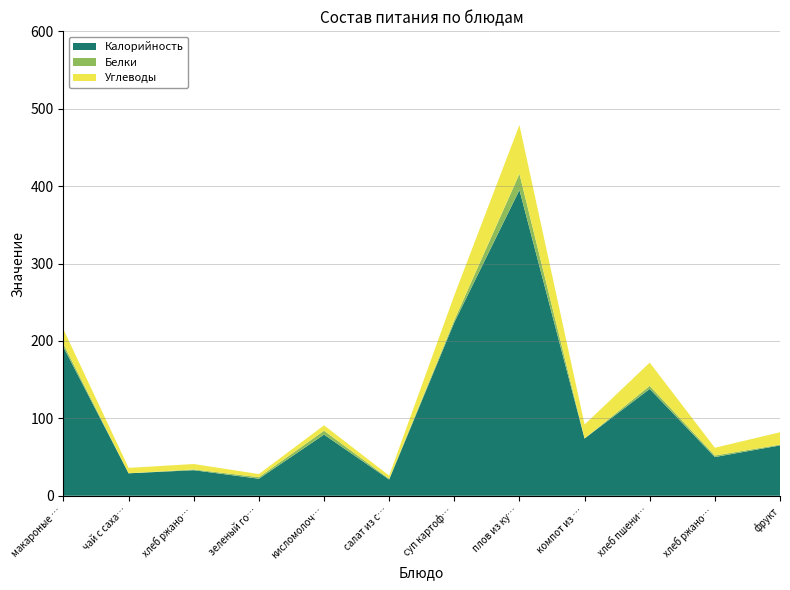

Reading left to right, what are all the values shown in this chart?

Калорийность: макароные изделия запеченые с сыром=192	чай с сахаром=29	хлеб ржаной (завтрак)=33	зеленый горошек порционно=22	кисломолочный продукт=79	салат из свежей капусты с морковью=21	суп картофельный с рыбными консервами=224	плов из курицы=395	компот из свежих фруктов=74	хлеб пшеничный=138	хлеб ржаной (обед)=50	фрукт=65
Белки: макароные изделия запеченые с сыром=4	чай с сахаром=0	хлеб ржаной (завтрак)=1	зеленый горошек порционно=2	кисломолочный продукт=5	салат из свежей капусты с морковью=1	суп картофельный с рыбными консервами=3	плов из курицы=21	компот из свежих фруктов=0	хлеб пшеничный=4	хлеб ржаной (обед)=2	фрукт=1
Углеводы: макароные изделия запеченые с сыром=19	чай с сахаром=7	хлеб ржаной (завтрак)=7	зеленый горошек порционно=4	кисломолочный продукт=7	салат из свежей капусты с морковью=4	суп картофельный с рыбными консервами=32	плов из курицы=63	компот из свежих фруктов=18	хлеб пшеничный=30	хлеб ржаной (обед)=10	фрукт=16